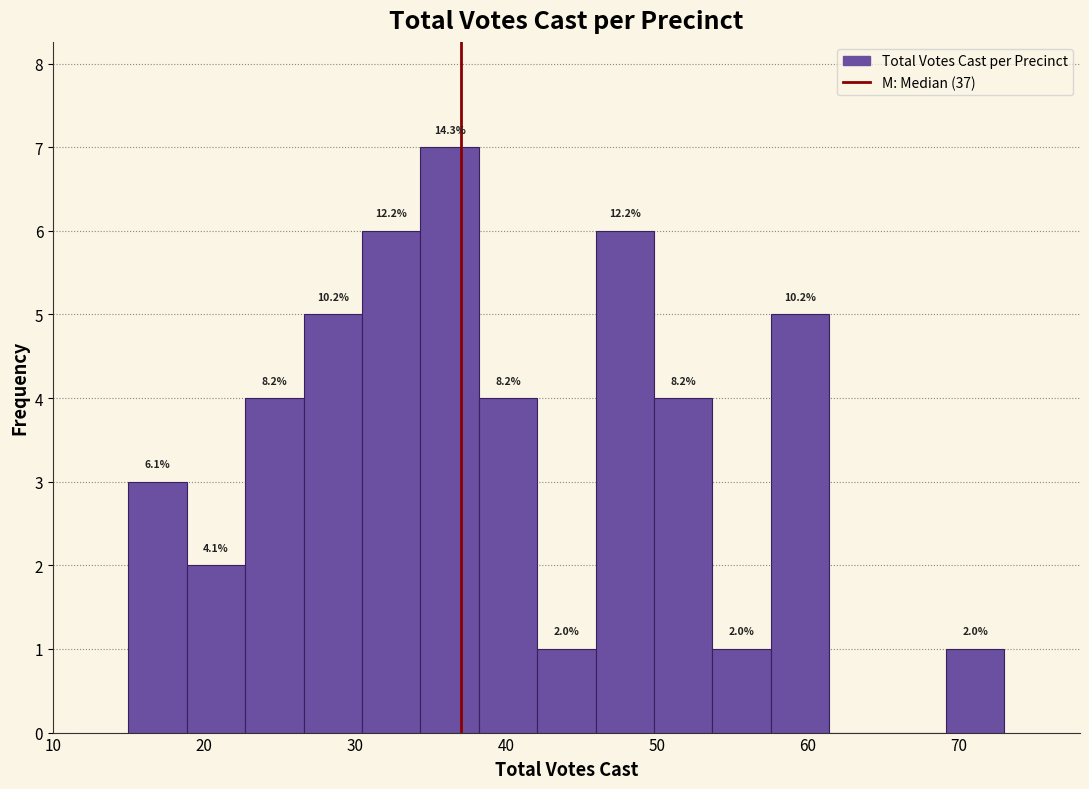

Read against the x-axis, roughly where is the centre of the tallest bar?

36